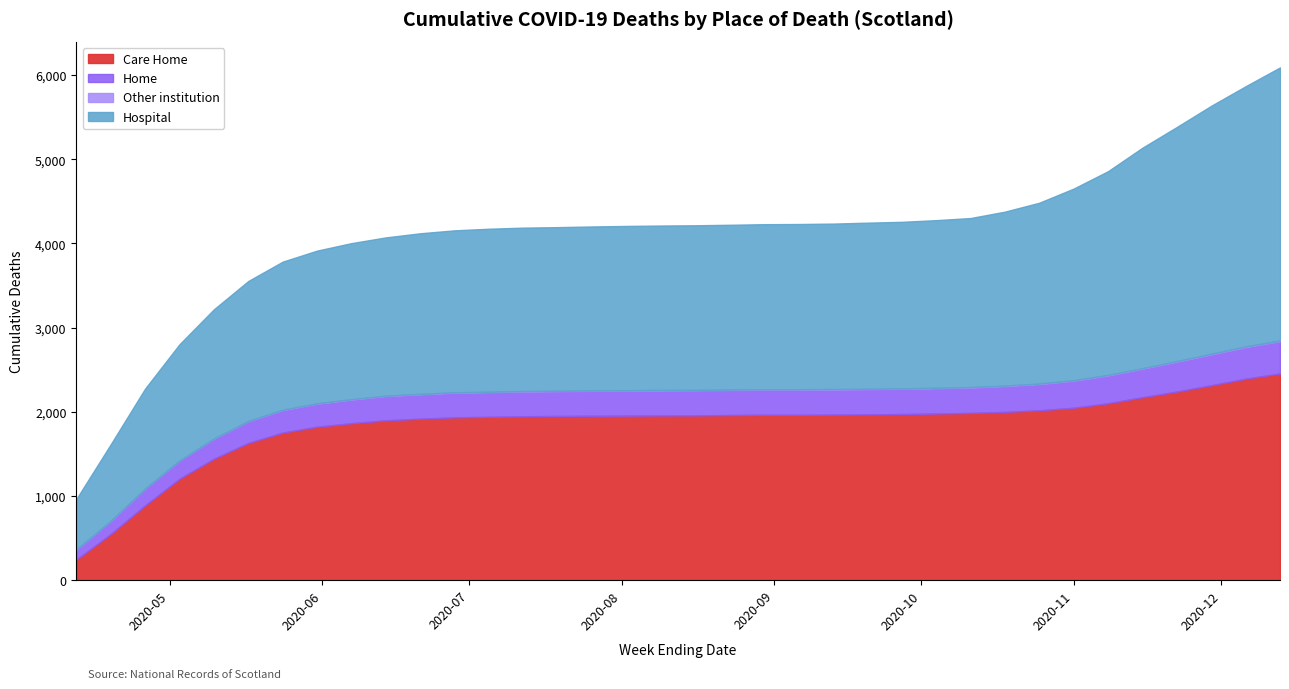

What is the spread (max minus min) of values at 2020-09-13?

1959